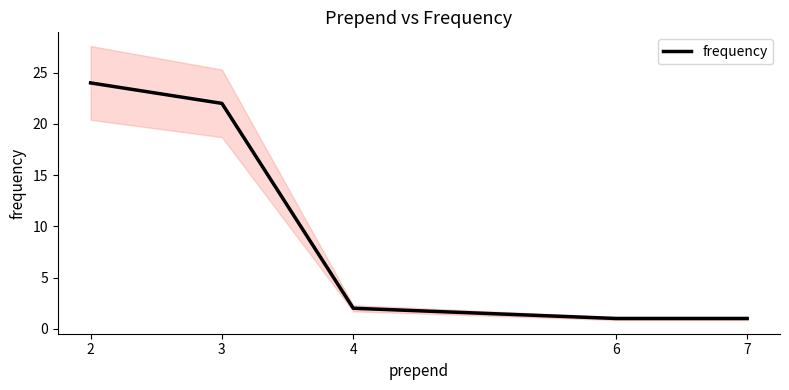

Reading left to right, transcribe all the data shown in this chart.

2=24	3=22	4=2	6=1	7=1